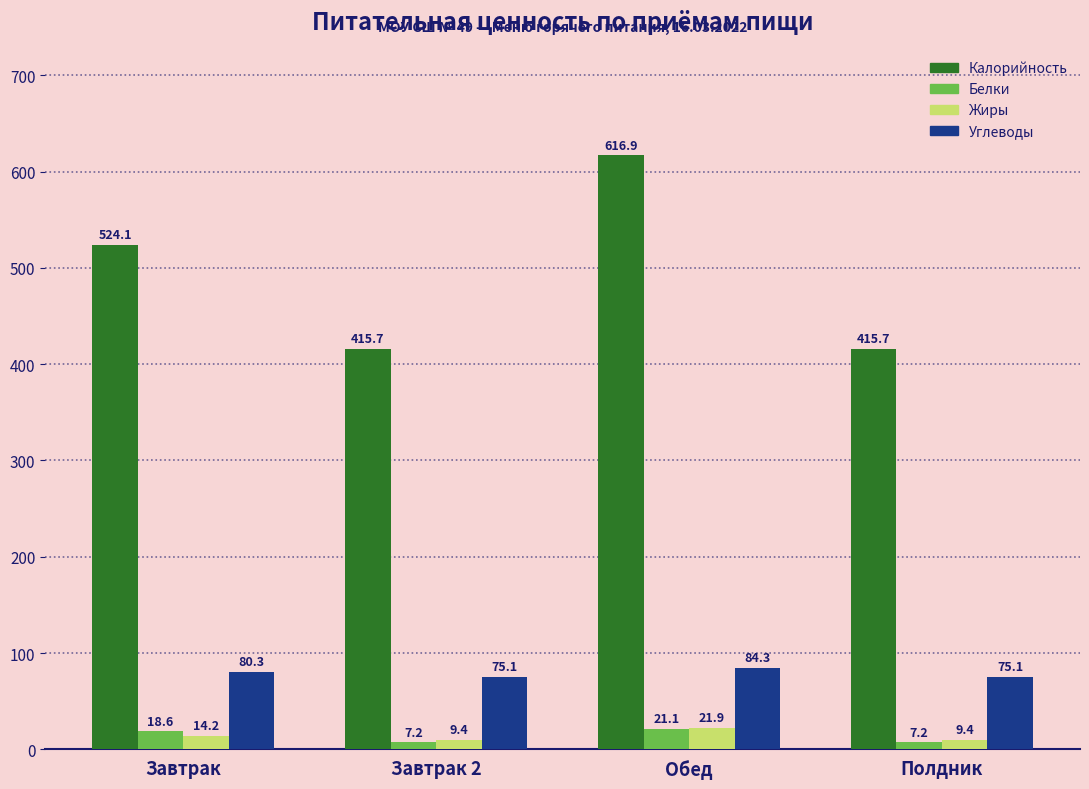

Does the chart contain any negative values?

No